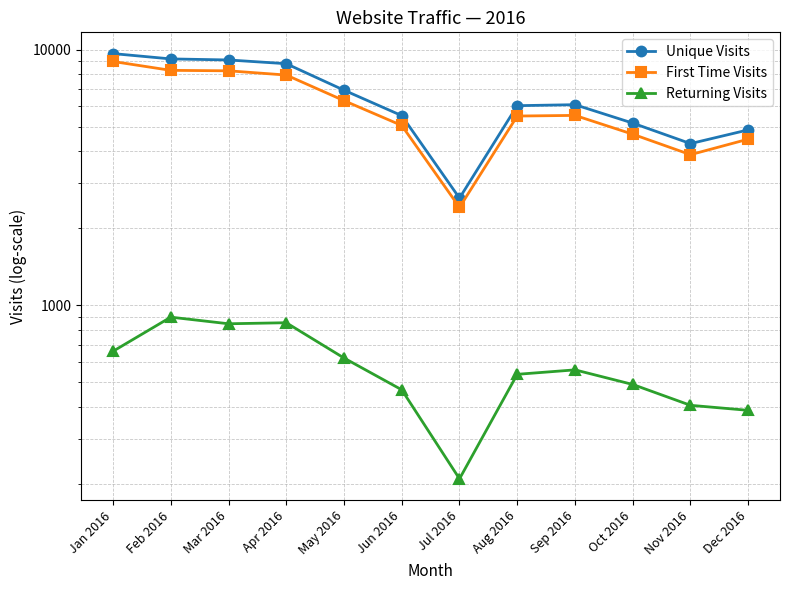

Reading left to right, what are all the values shown in this chart?

Unique Visits: Jan 2016=9653	Feb 2016=9202	Mar 2016=9115	Apr 2016=8814	May 2016=6943	Jun 2016=5522	Jul 2016=2628	Aug 2016=6040	Sep 2016=6094	Oct 2016=5163	Nov 2016=4293	Dec 2016=4858
First Time Visits: Jan 2016=8991	Feb 2016=8302	Mar 2016=8267	Apr 2016=7958	May 2016=6320	Jun 2016=5054	Jul 2016=2418	Aug 2016=5502	Sep 2016=5534	Oct 2016=4672	Nov 2016=3886	Dec 2016=4469
Returning Visits: Jan 2016=662	Feb 2016=900	Mar 2016=848	Apr 2016=856	May 2016=623	Jun 2016=468	Jul 2016=210	Aug 2016=538	Sep 2016=560	Oct 2016=491	Nov 2016=407	Dec 2016=389